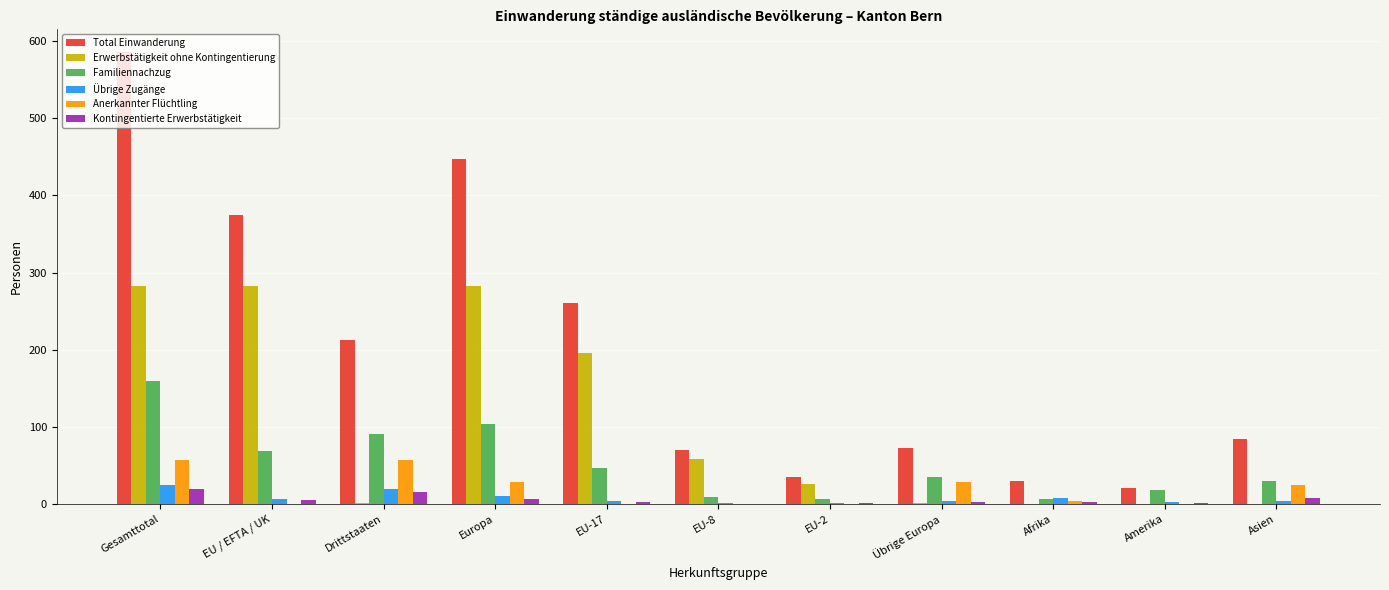

At which label does Total Einwanderung first exceed 84?

Gesamttotal